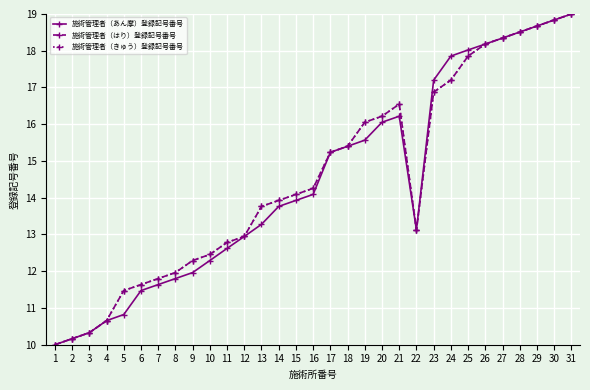

Which series has the largest total across all categories?

施術管理者（はり）登録記号番号